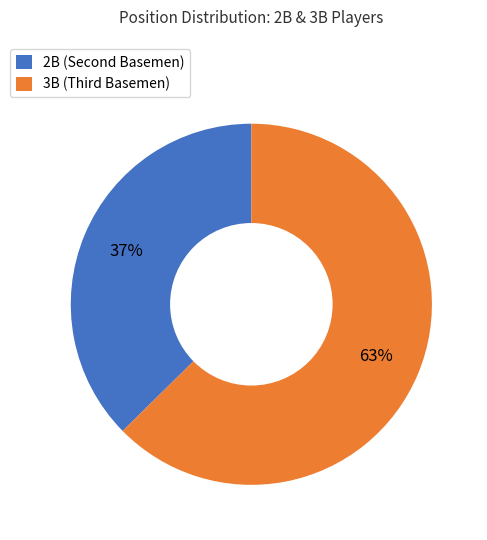

Does any single category account for the majority?

Yes